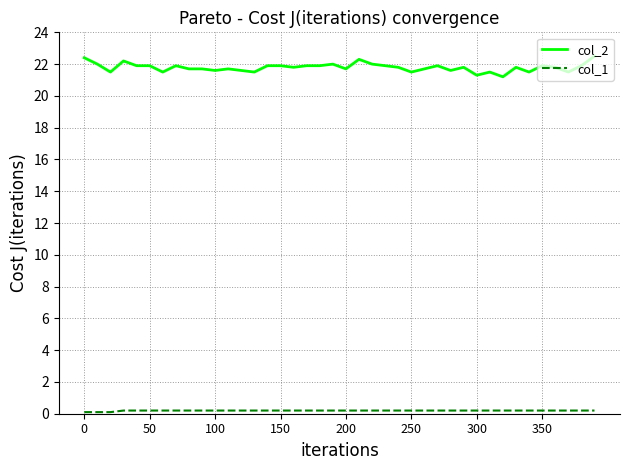

Which series has the largest total across all categories?

col_2